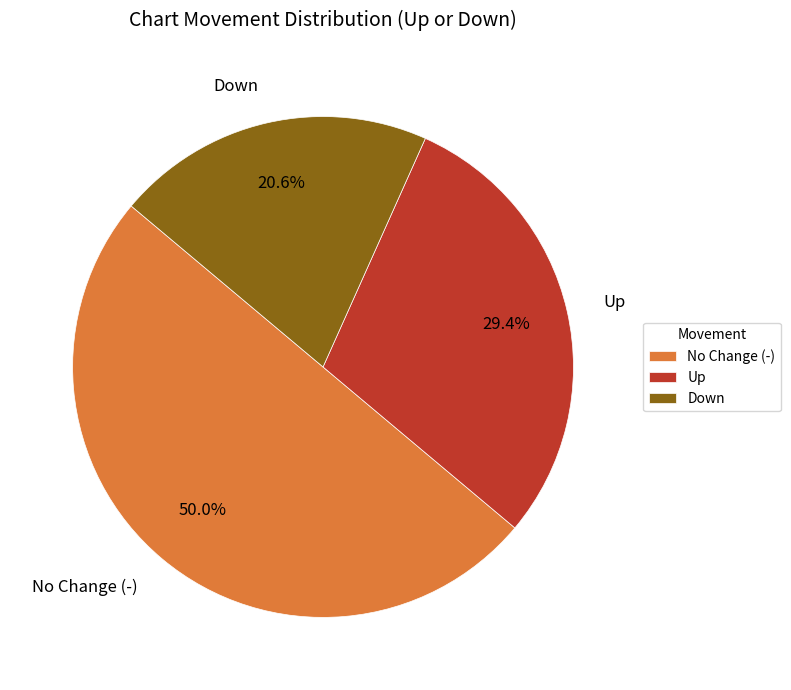

What portion of the pie excludes No Change (-)?

50.0%